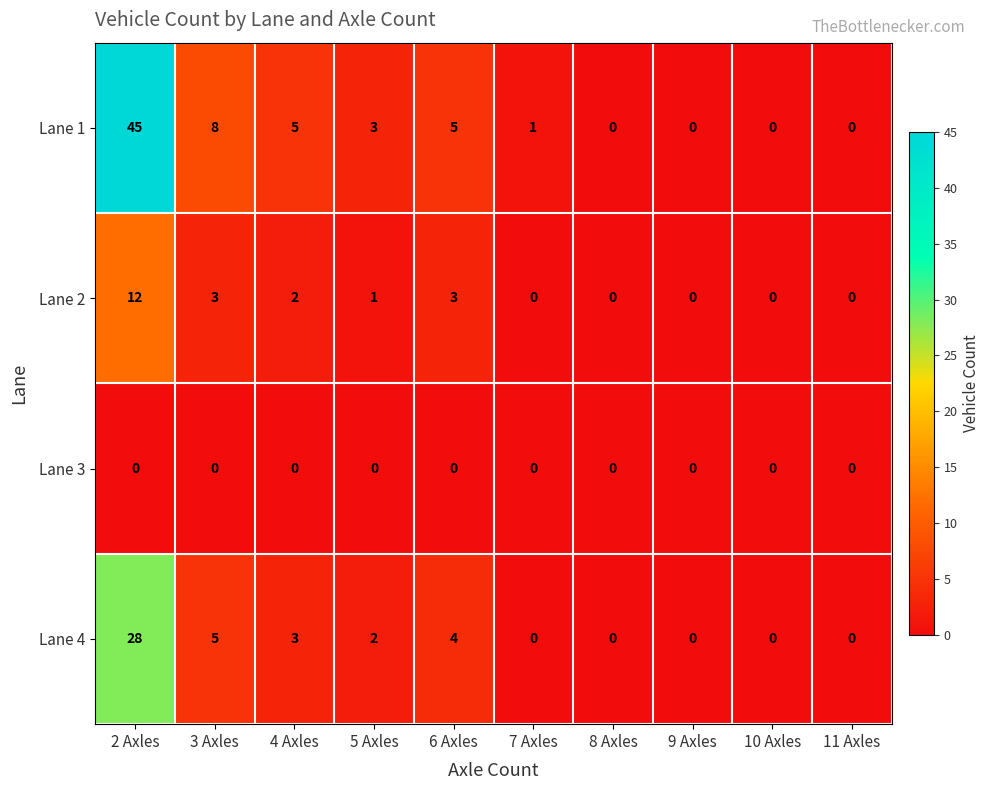

At which label does Lane 1 first exceed 3?

2 Axles